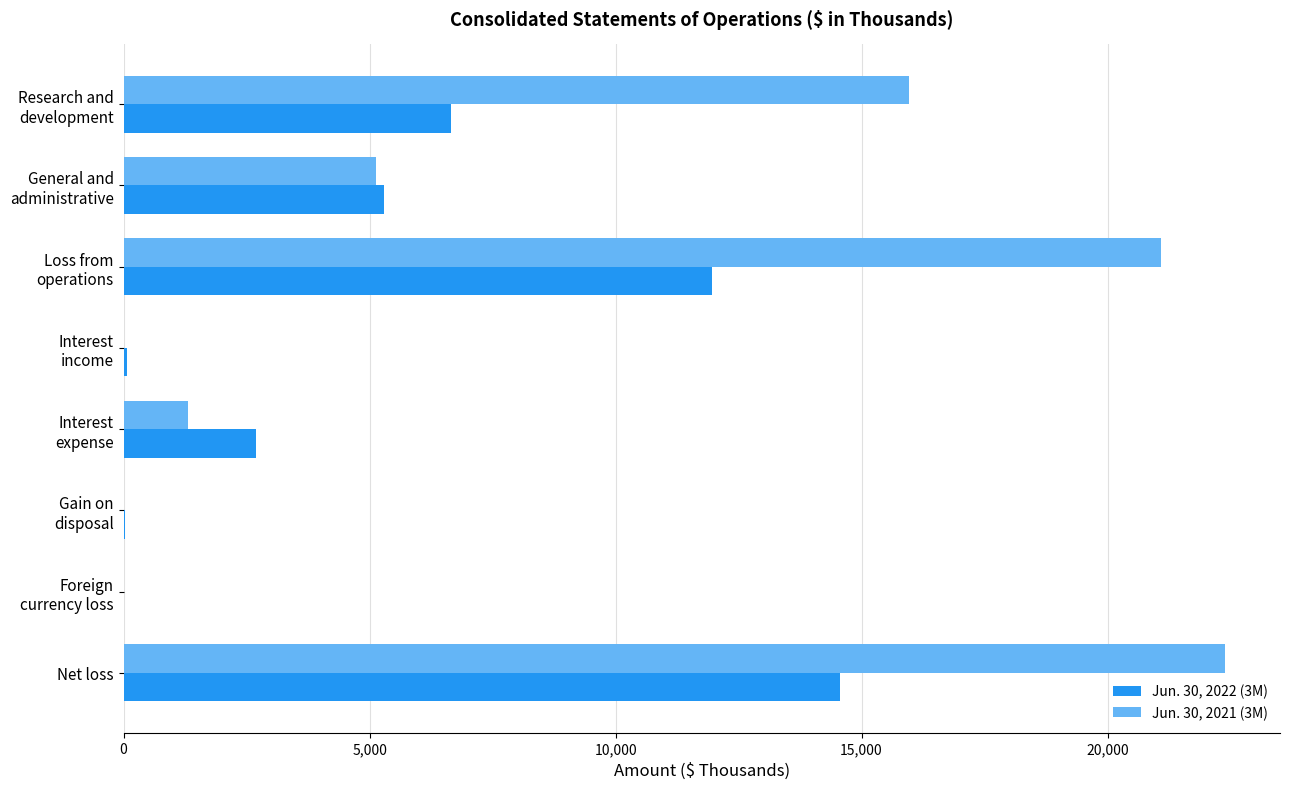

Which label corresponds to the largest value in the chart?

Net loss